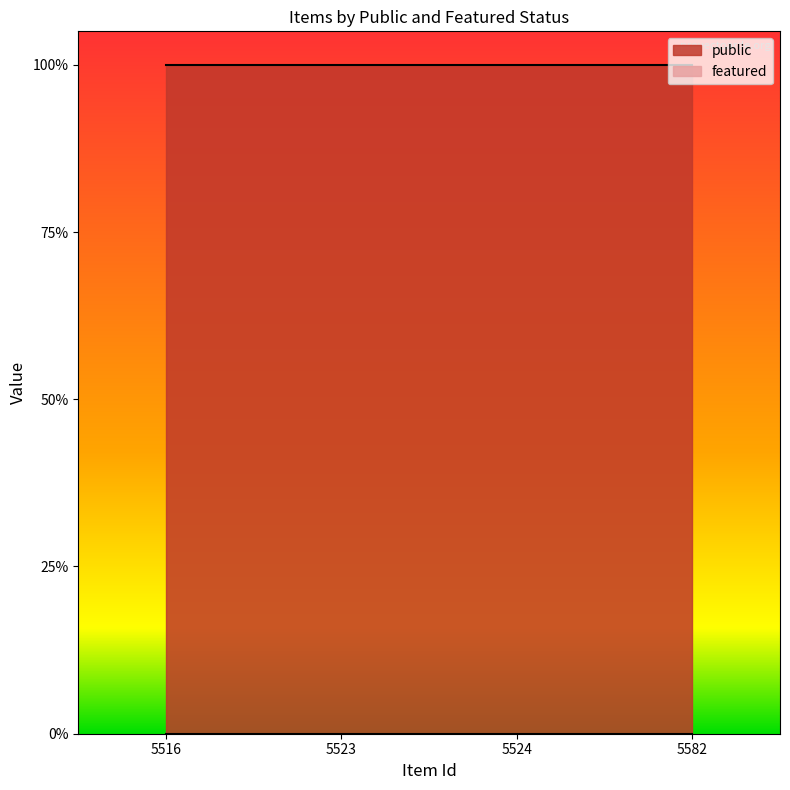

Is the value of featured at 5523 greater than the value of public at 5523?

No